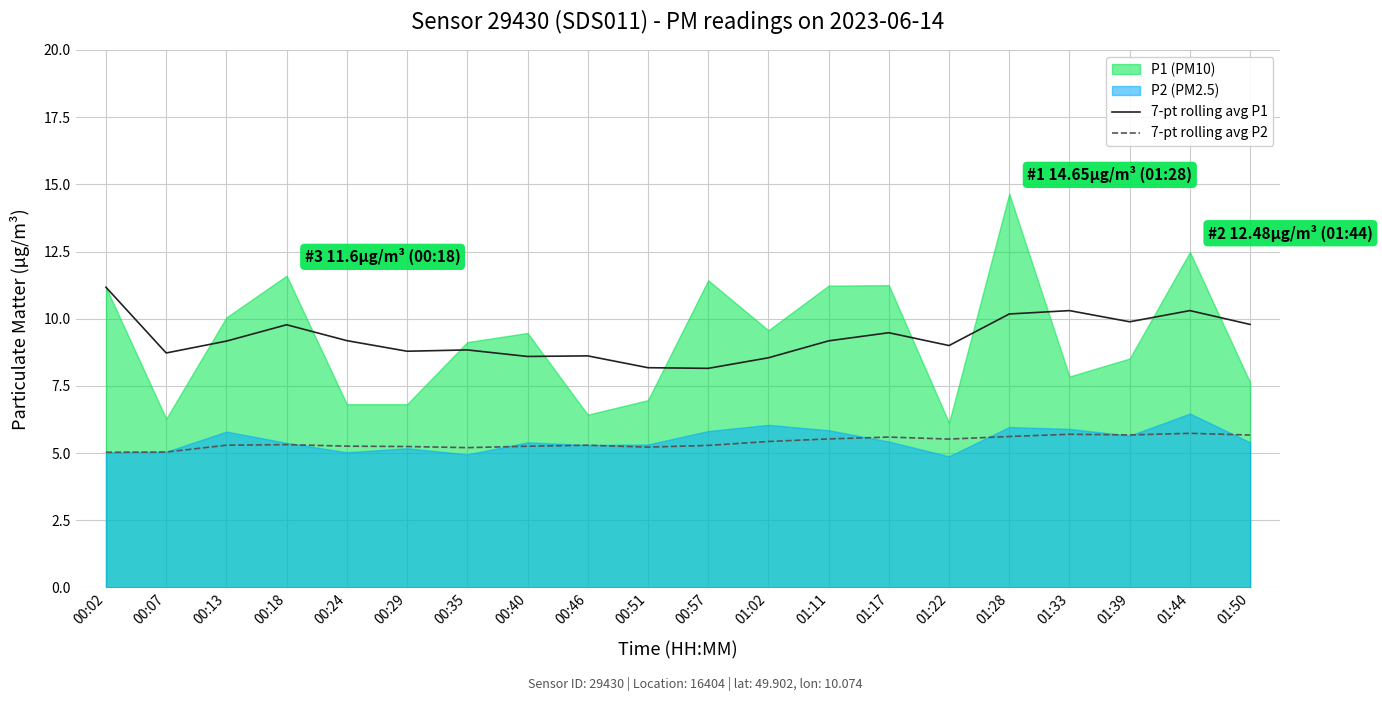

At which category is the sum across all series the highest?

00:02